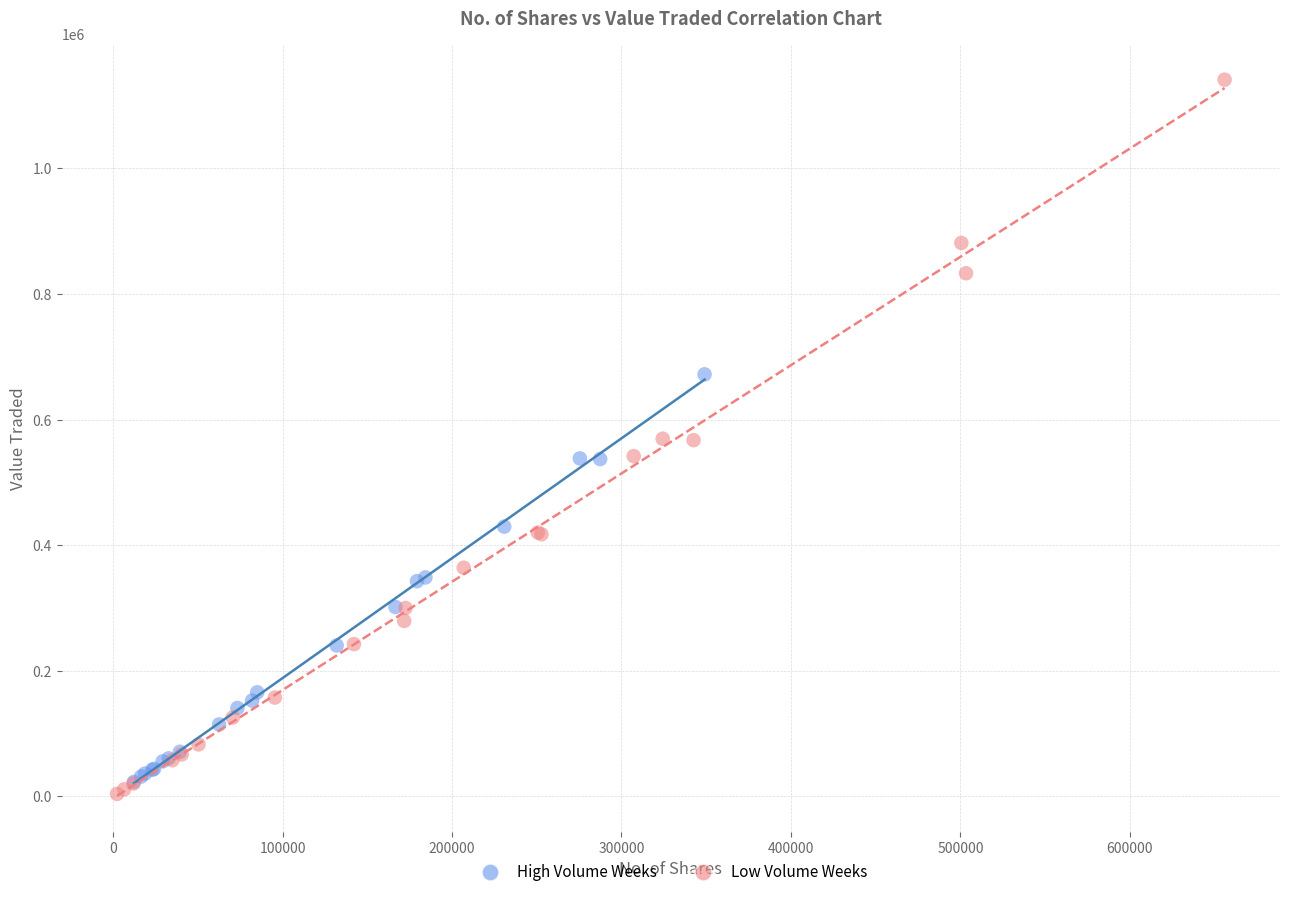

Which series has the widest spread of Y values?

Low Volume Weeks